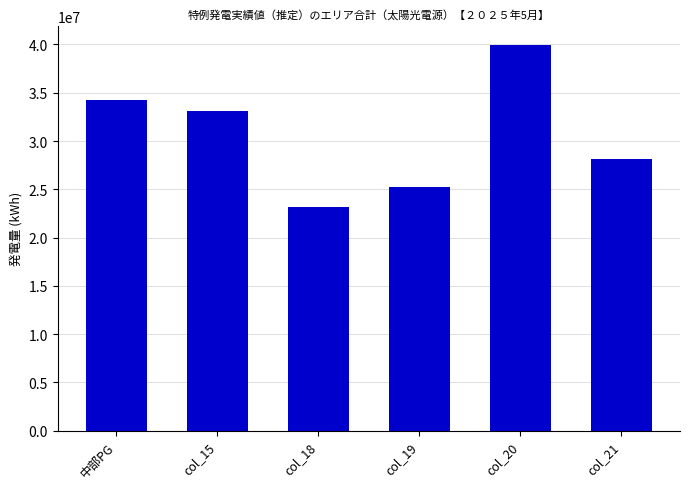

List the labels in order of value, largest first.

col_20, 中部PG, col_15, col_21, col_19, col_18